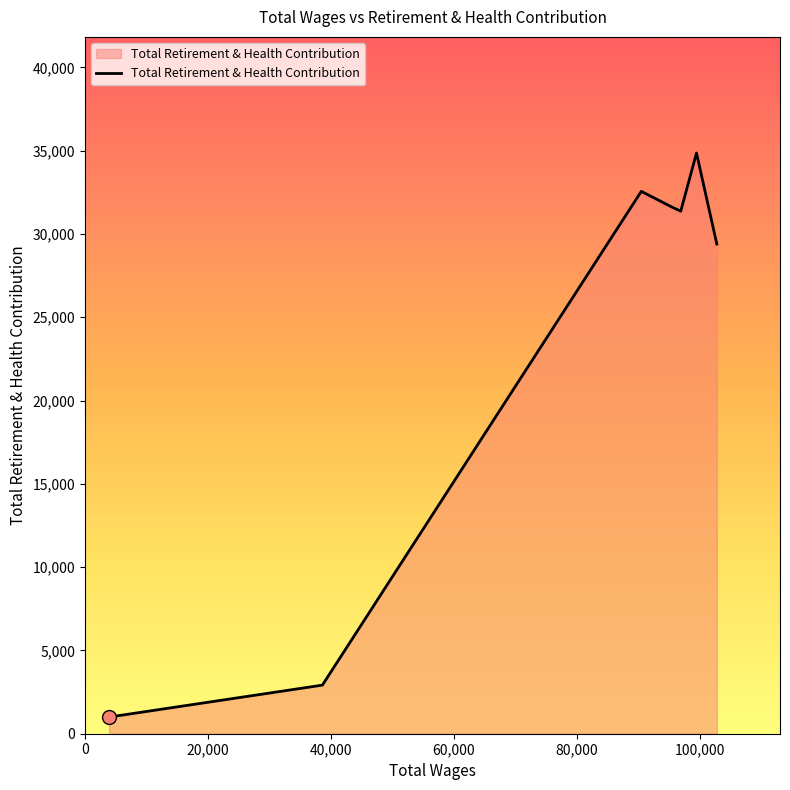

What is the maximum value shown in the chart?

34860